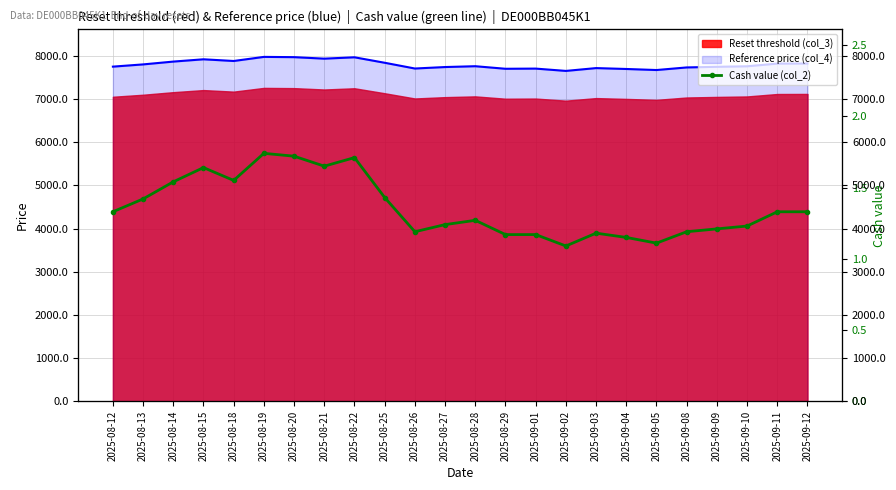

Between 2025-08-26 and 2025-09-04, which is larger?

2025-08-26